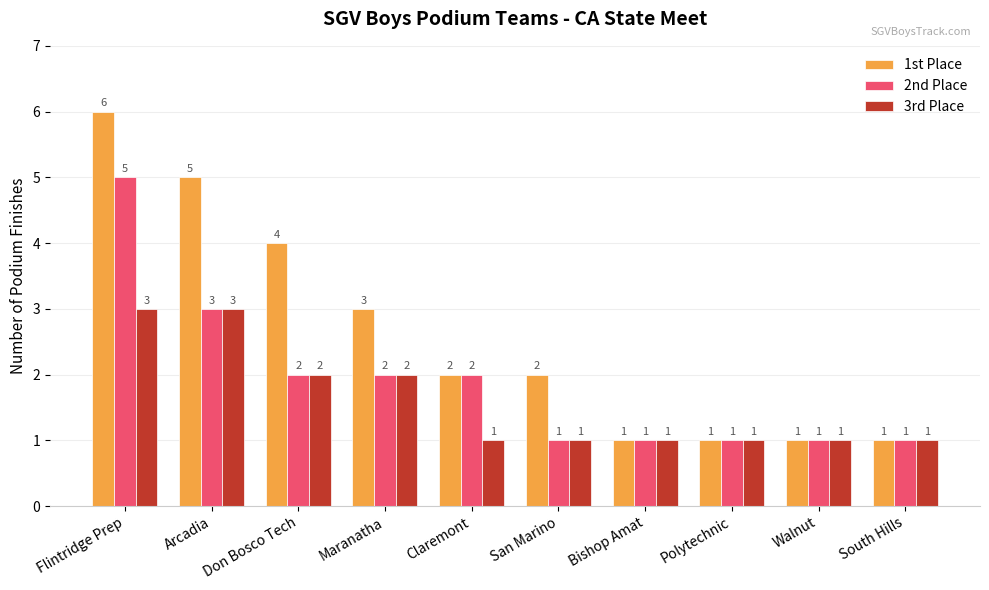

What is the difference between the maximum and minimum values in the 3rd Place series?

2